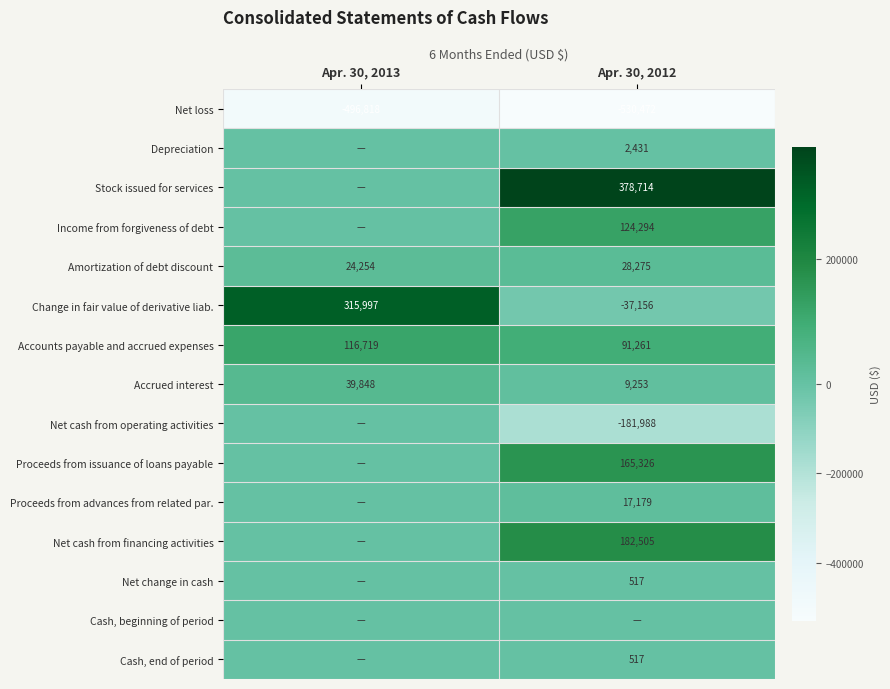

Is it true that Amortization of debt discount equals 37874 at Apr. 30, 2013?

False